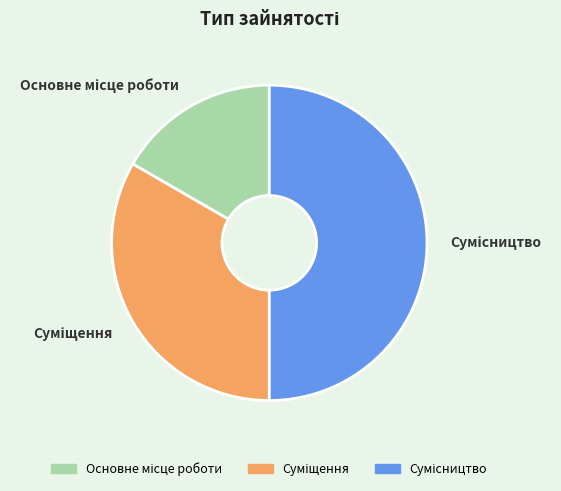

Count the number of slices in the pie.

3